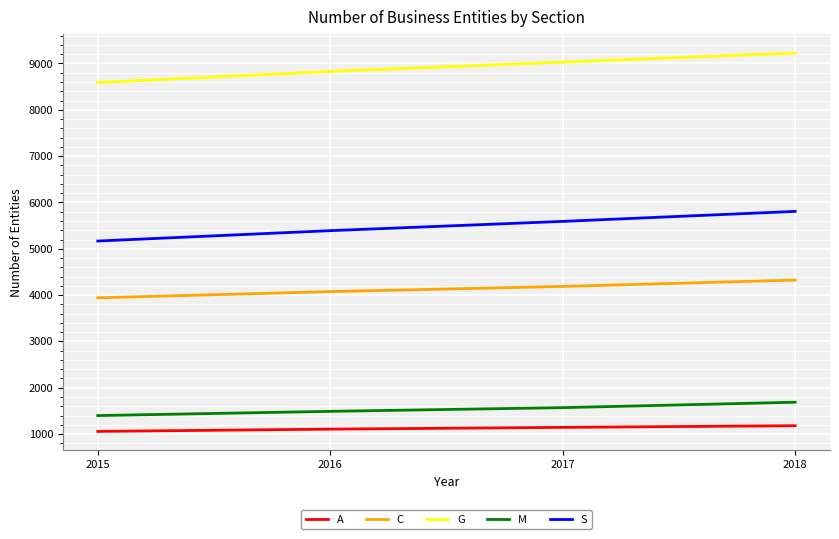

What is the sum of all A values?

4487